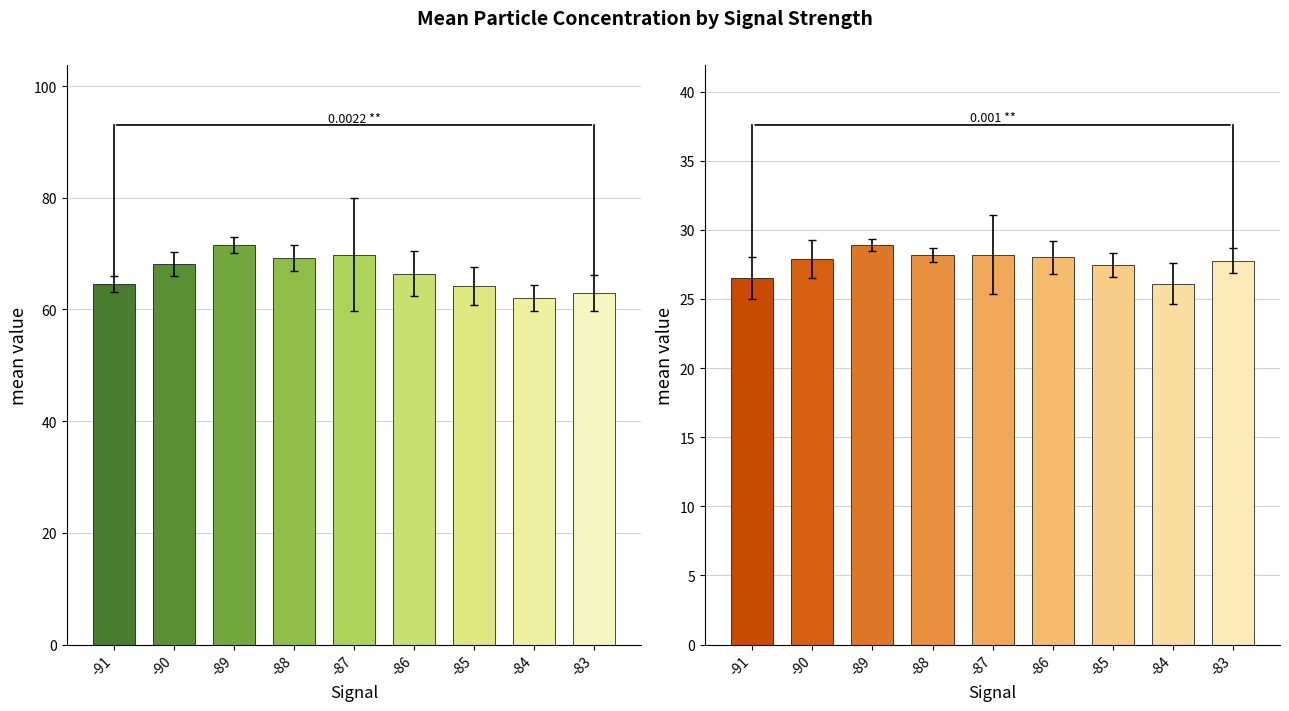

Count the number of data series in this chart.

2